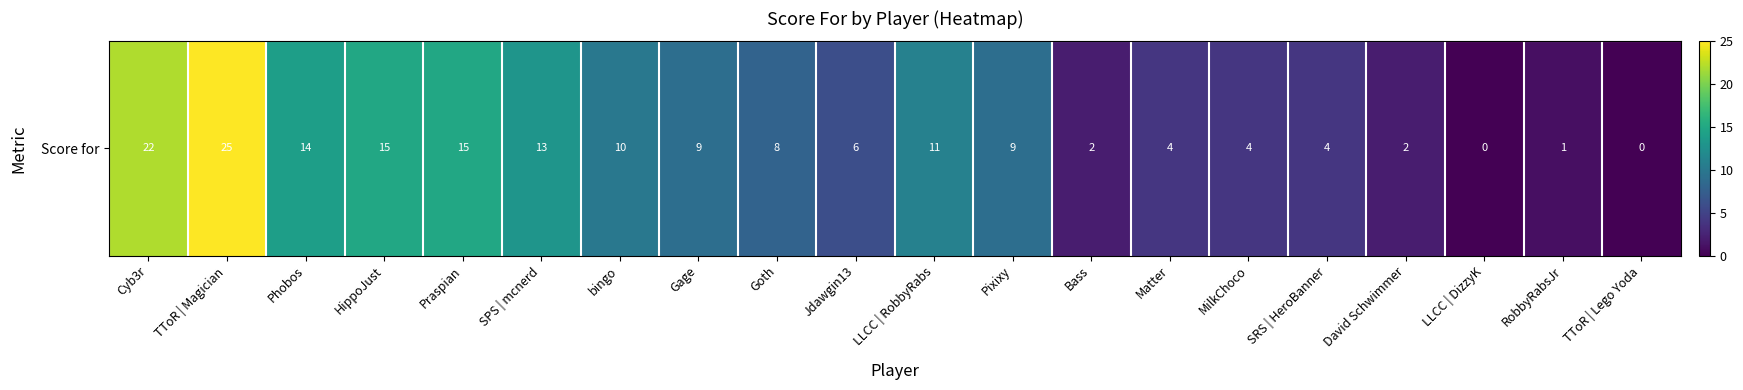

How many data points are less than 9?

10